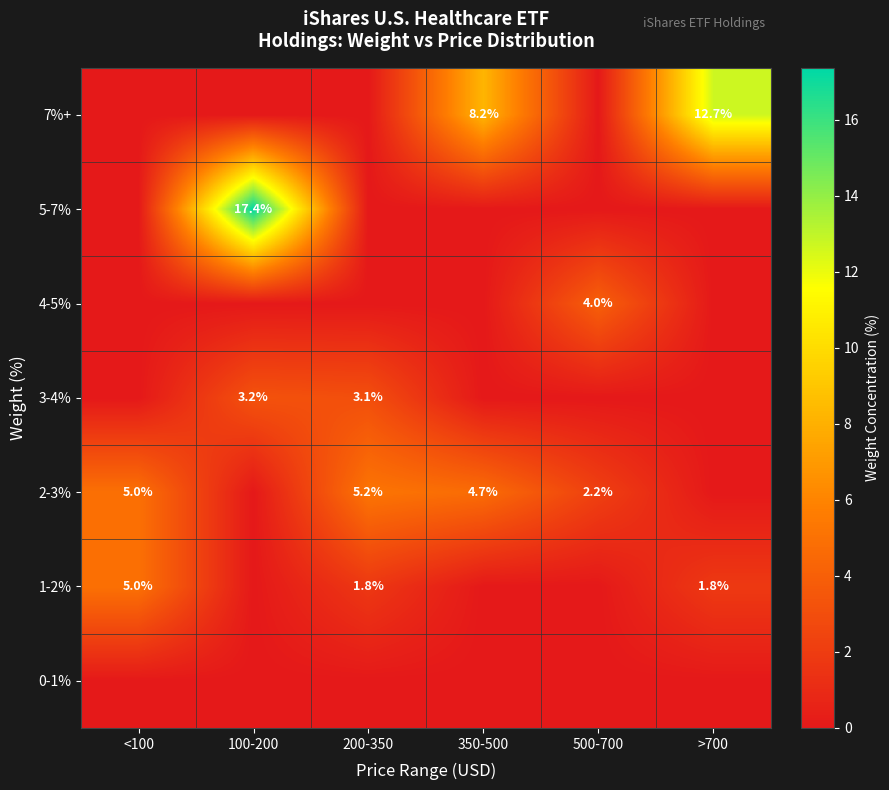

The value of 1-2% at 200-350 is 1.8. True or false?

True